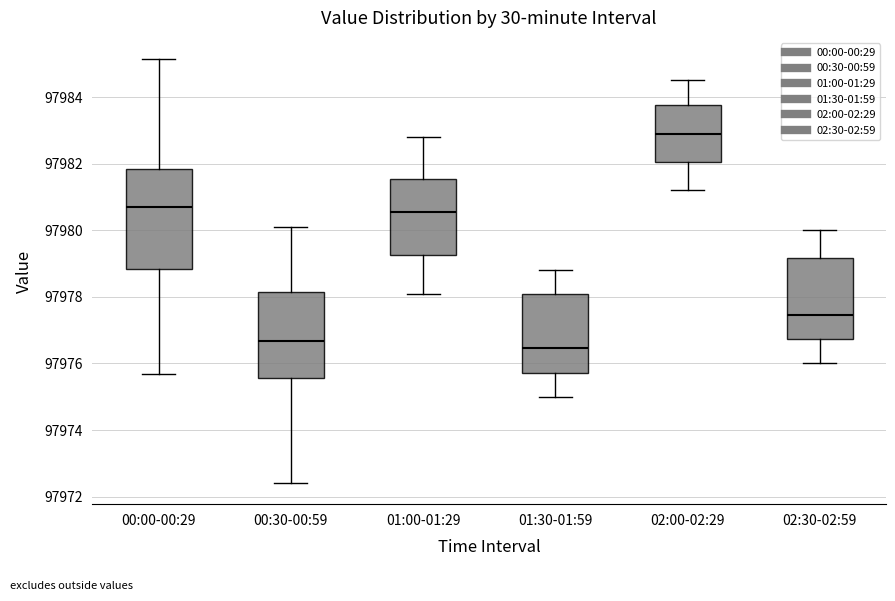

Reading left to right, transcribe this box plot: for each box, give where its median line is, the range the box spans, and where its two whiskers end, as read against the y-axis. The values are not printed on the chart, so give them approximately, as read against the axis.

00:00-00:29: median 97980.6, box 97978.8 to 97981.8, whiskers 97975.6 to 97985.2
00:30-00:59: median 97976.6, box 97975.6 to 97978.2, whiskers 97972.4 to 97980.2
01:00-01:29: median 97980.6, box 97979.2 to 97981.6, whiskers 97978.2 to 97982.8
01:30-01:59: median 97976.4, box 97975.8 to 97978.0, whiskers 97975.0 to 97978.8
02:00-02:29: median 97983.0, box 97982.0 to 97983.8, whiskers 97981.2 to 97984.6
02:30-02:59: median 97977.4, box 97976.8 to 97979.2, whiskers 97976.0 to 97980.0